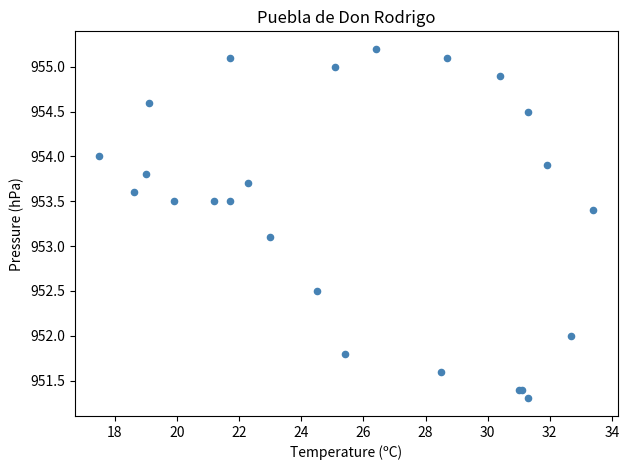

What Y value in the scatter plot is closest to 953?

953.1